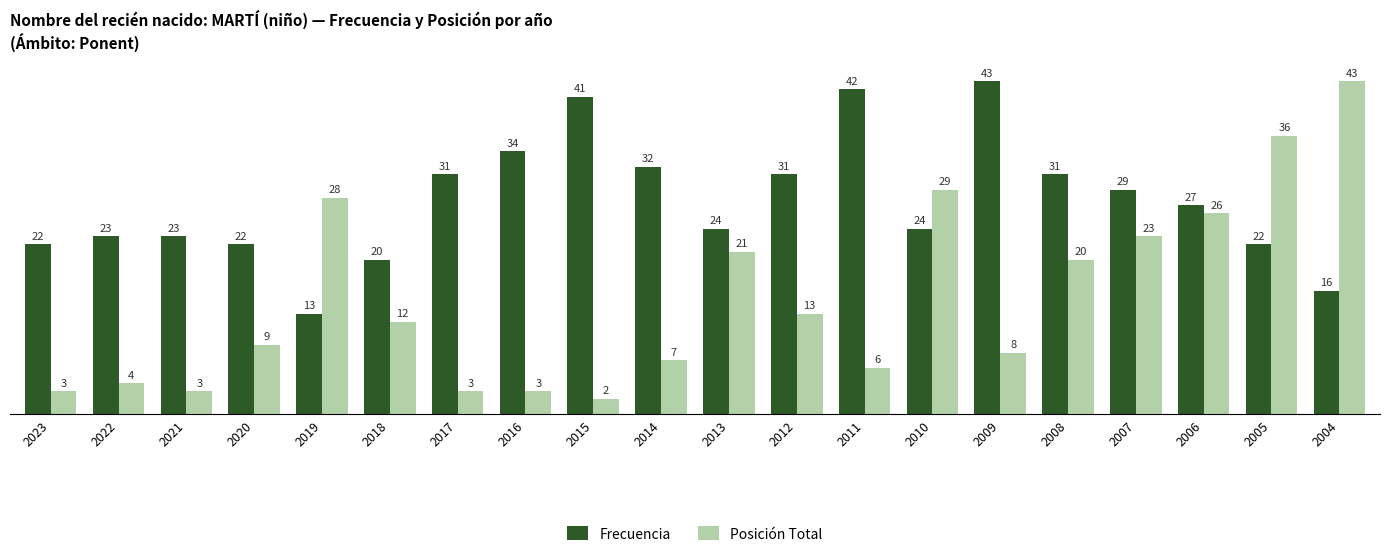

What is the average value of the Frecuencia series?

28